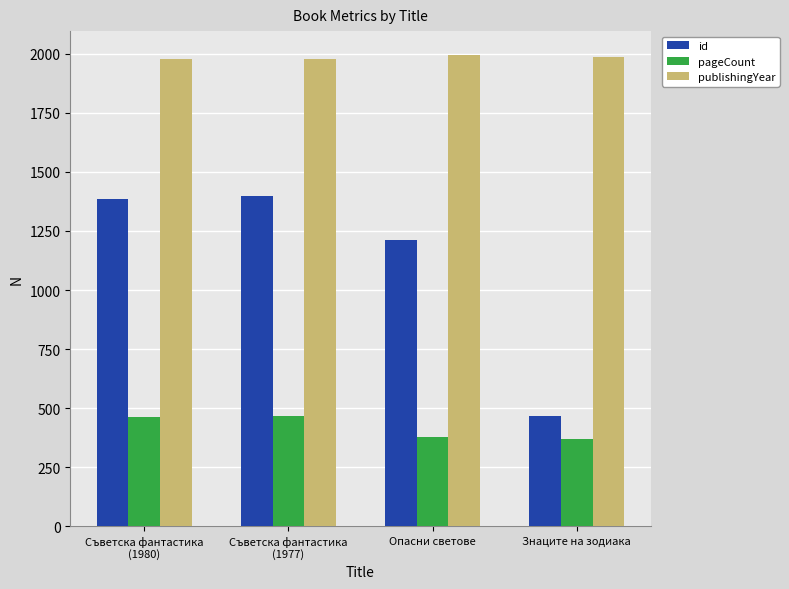

What is the label of the 2nd bar from the left?

Съветска фантастика
(1977)